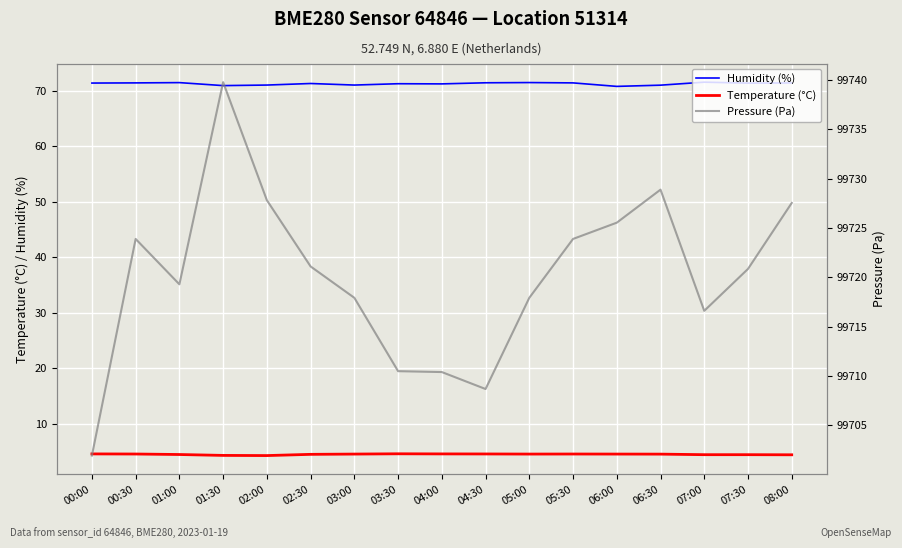

What is the difference between the maximum and minimum values in the Temperature (°C) series?

0.3